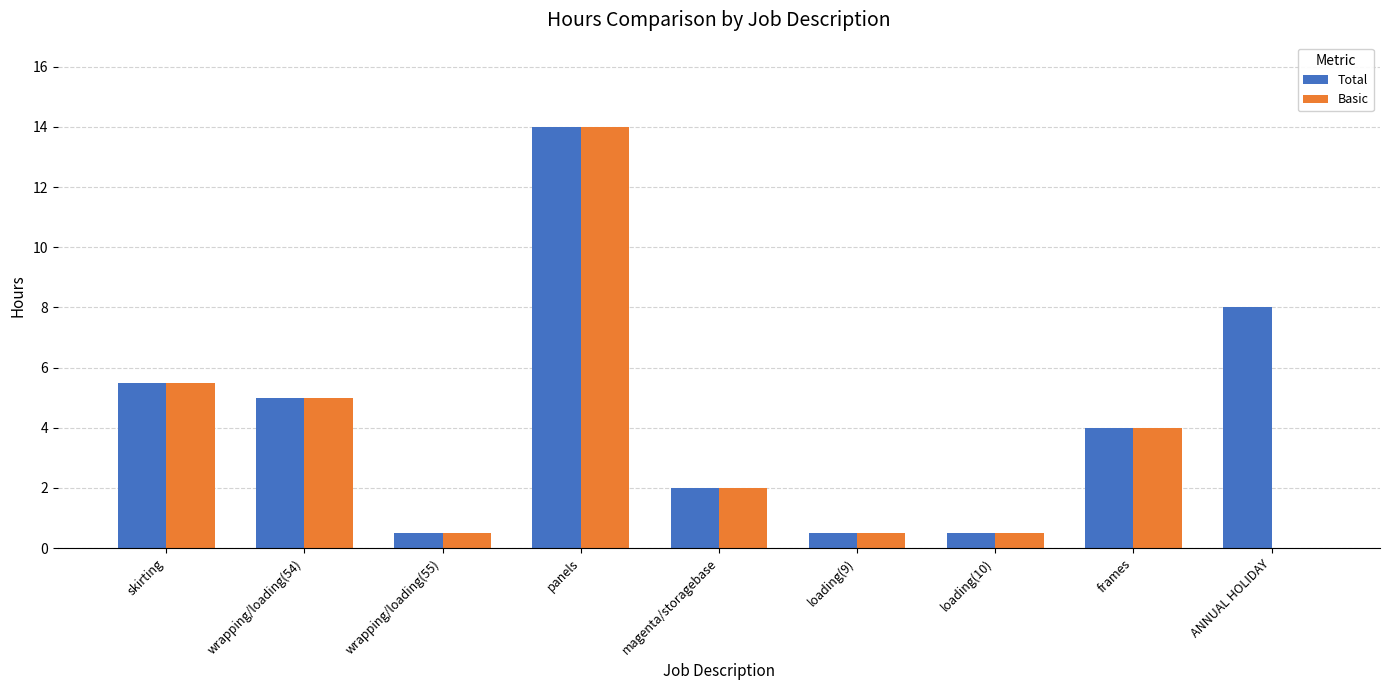

Is it true that Basic equals 5.5 at skirting?

True